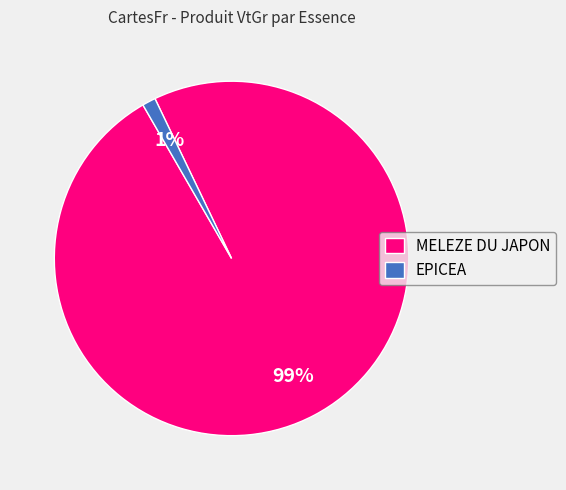

The MELEZE DU JAPON slice represents 99% of the pie. True or false?

True